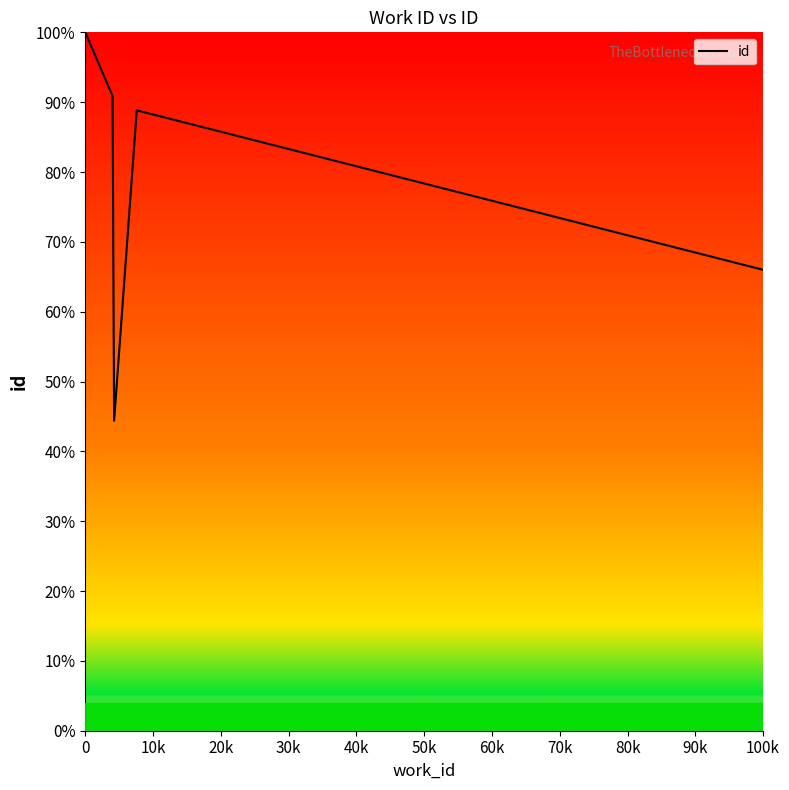

Is this an area chart (filled region under the line)?

No